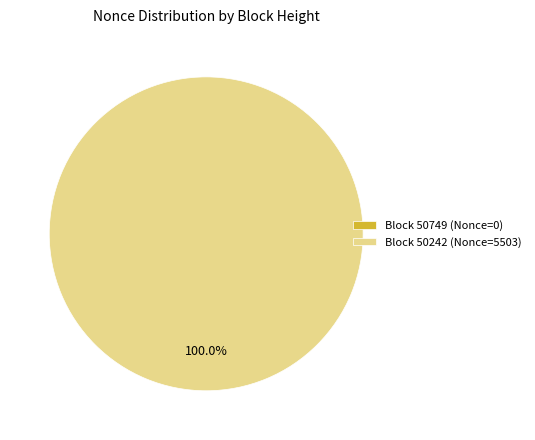

What is the change in value from 50749 to 50242?

+5503